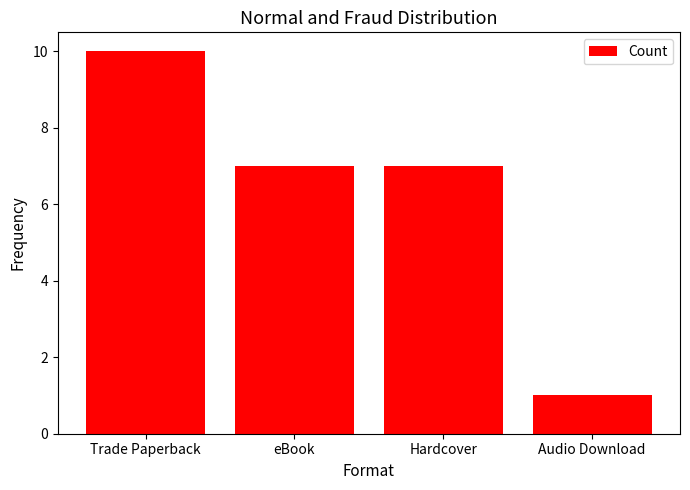

What is the average value?

6